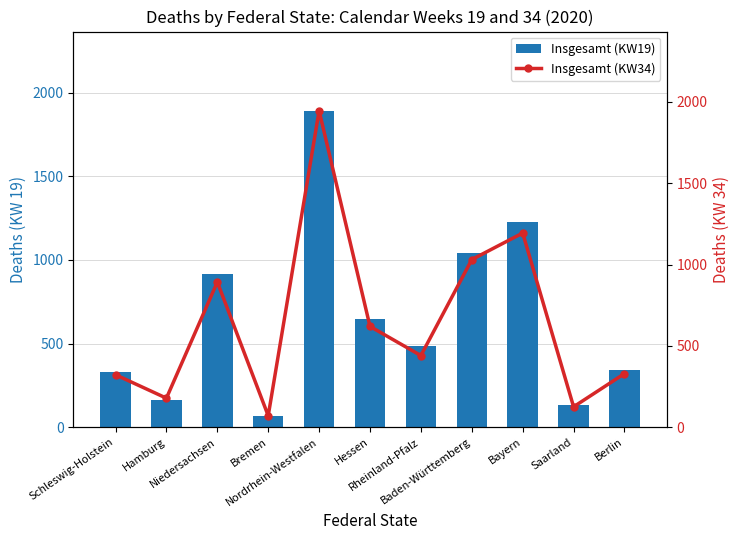

How many values in the Insgesamt (KW34) series are below 441?

5